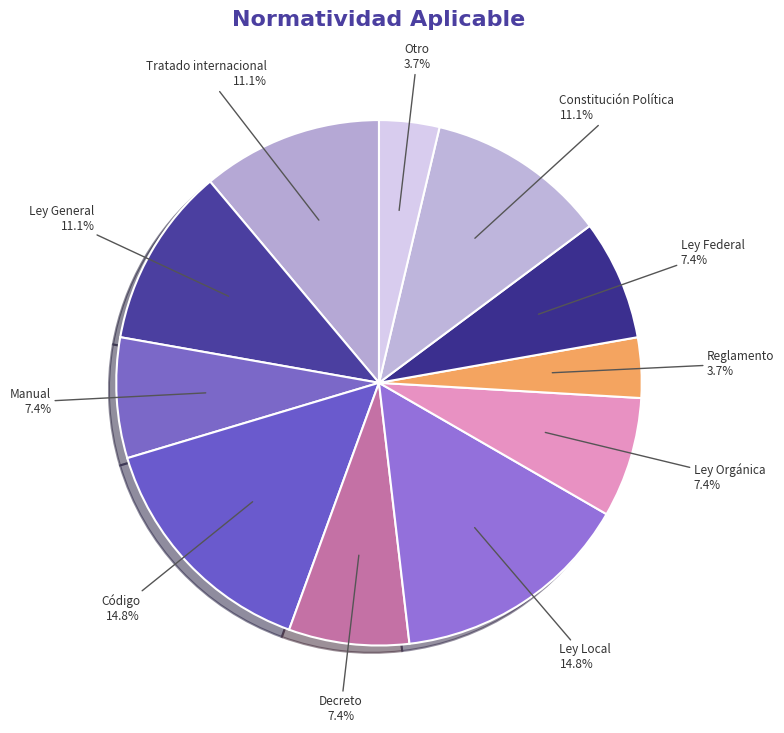

How many segments does this pie chart have?

11